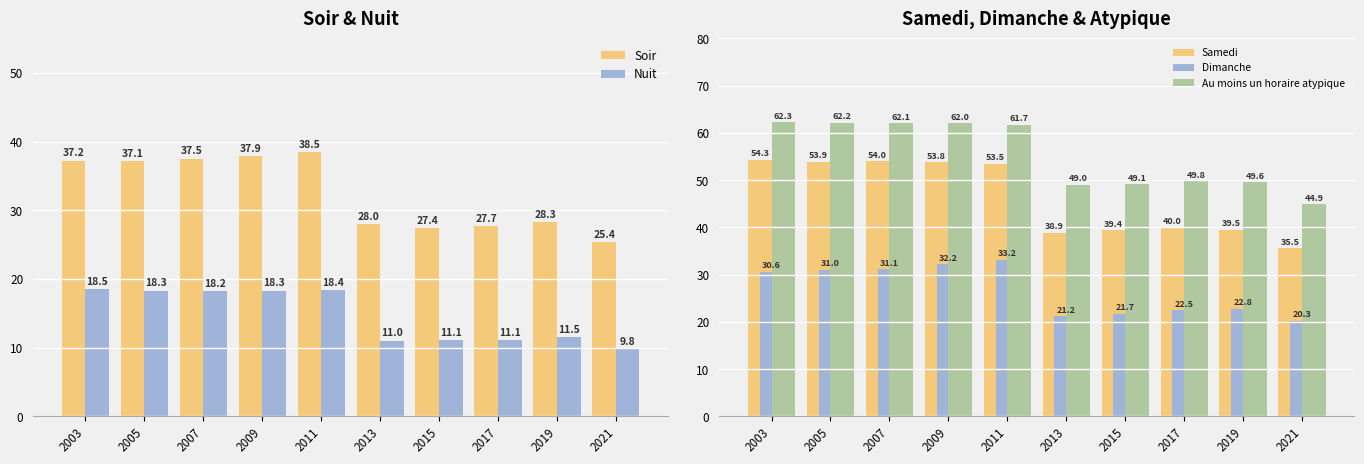

What is the minimum value shown in the chart?

9.8